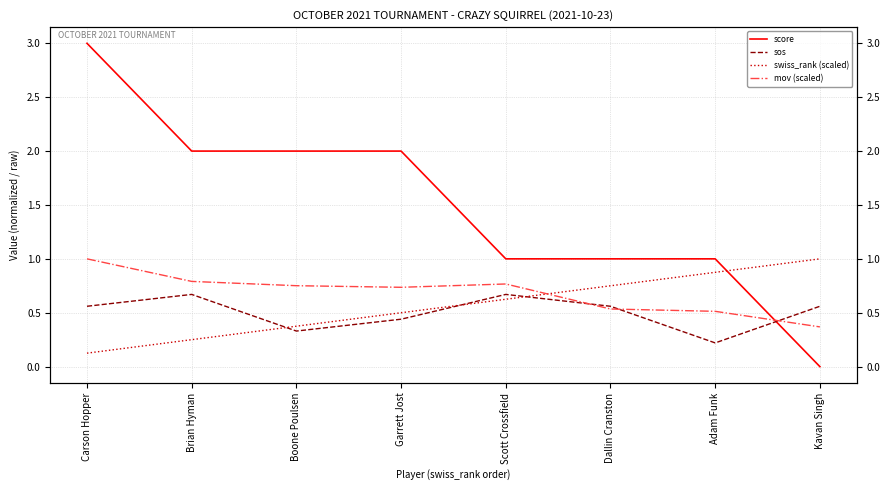

Where is the first local maximum for mov (scaled)?

Scott Crossfield